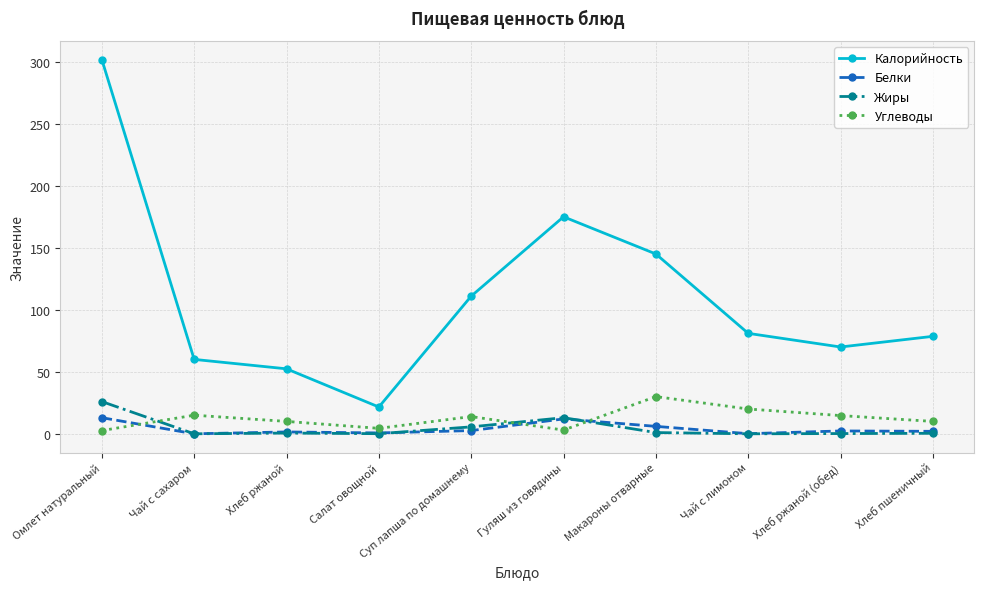

At which category is the sum across all series the highest?

Омлет натуральный